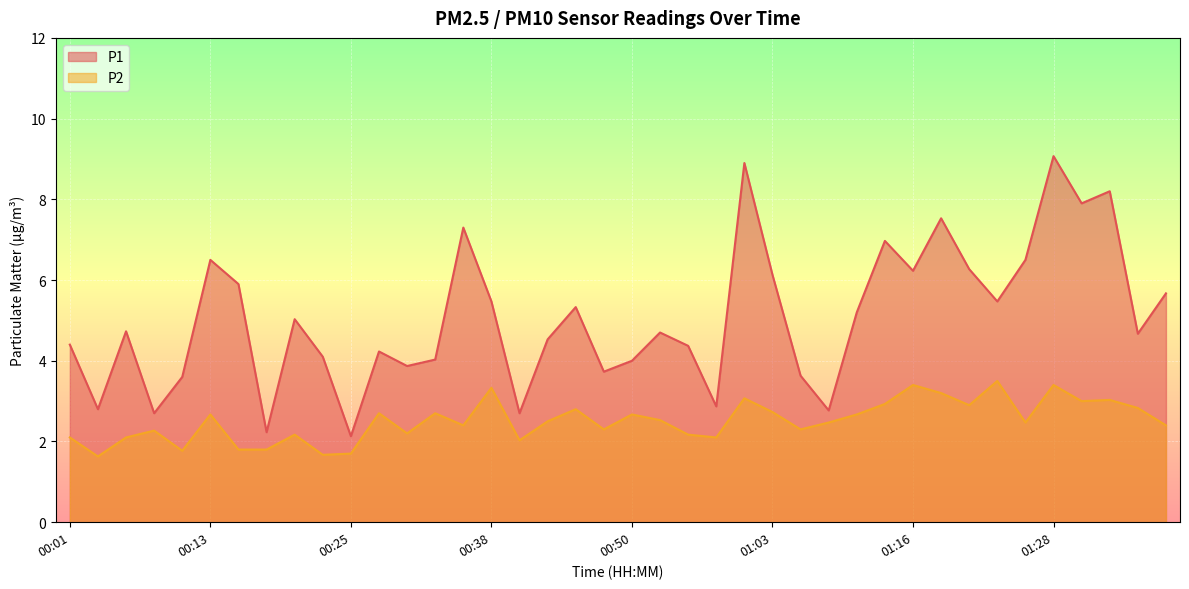

Between 00:53 and 01:18, which series saw the biggest shift?

P1